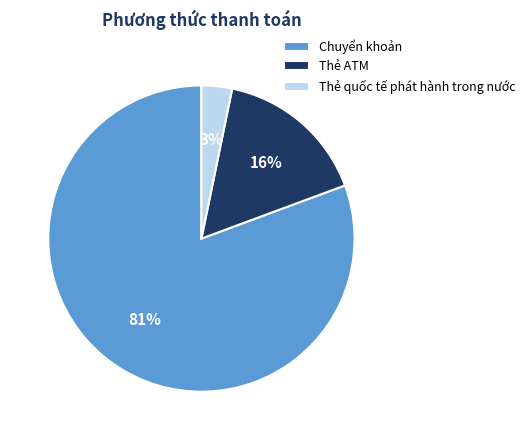

Which category accounts for the majority?

Chuyển khoản